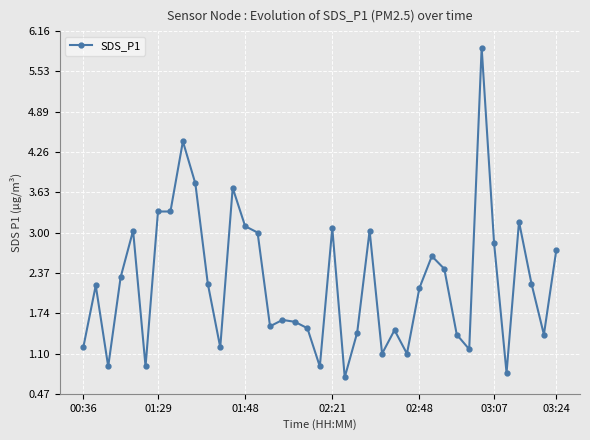

True or false: the data has more than 0 interior local peaks.

True